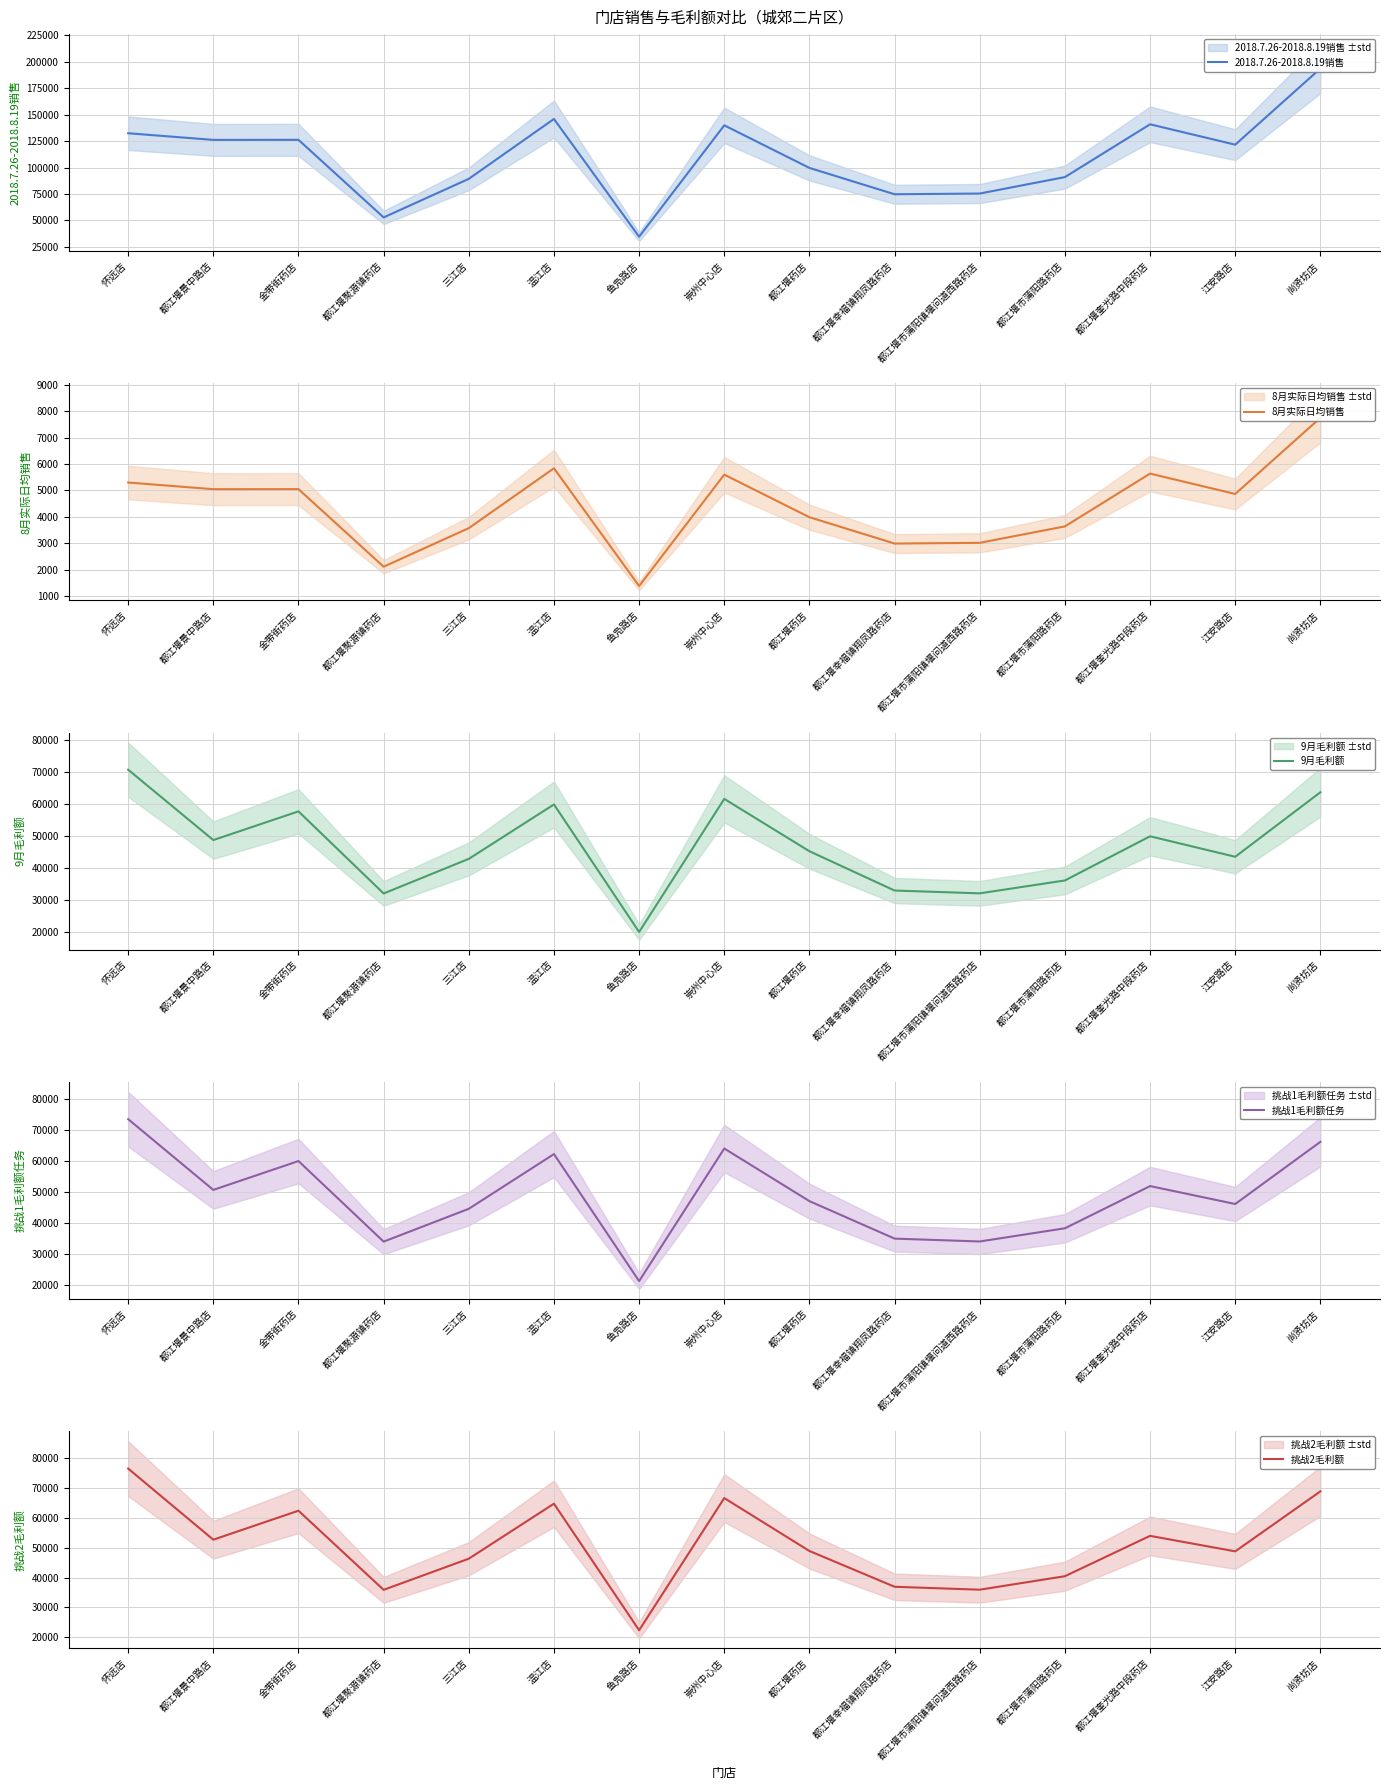

What are all the series names shown in the legend?

2018.7.26-2018.8.19销售, 8月实际日均销售, 9月毛利额, 挑战1毛利额任务, 挑战2毛利额